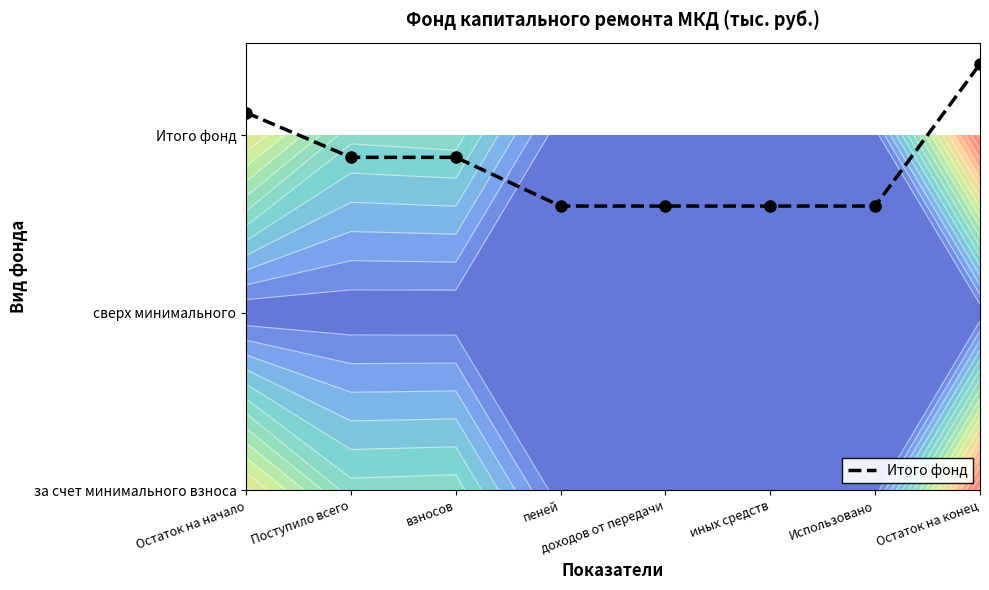

How many values are between 1 and 2?

6